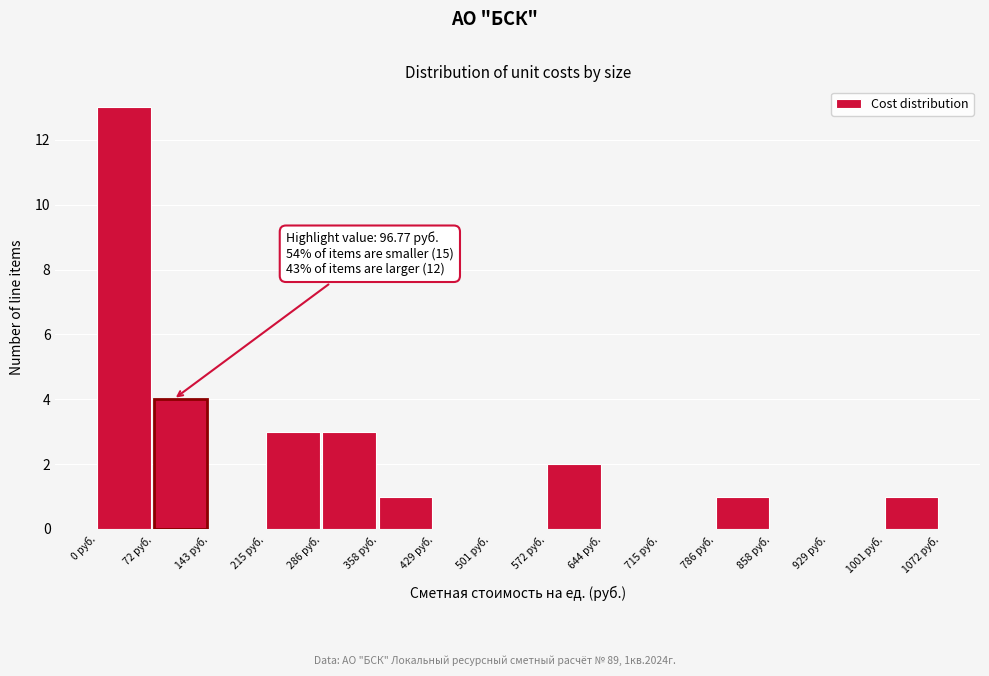

Which range on the x-axis has the tallest bar?

0 to 70